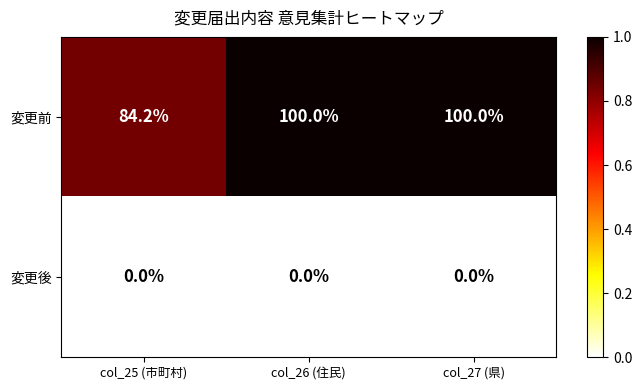

What is the average value of the 変更前 series?

94.7